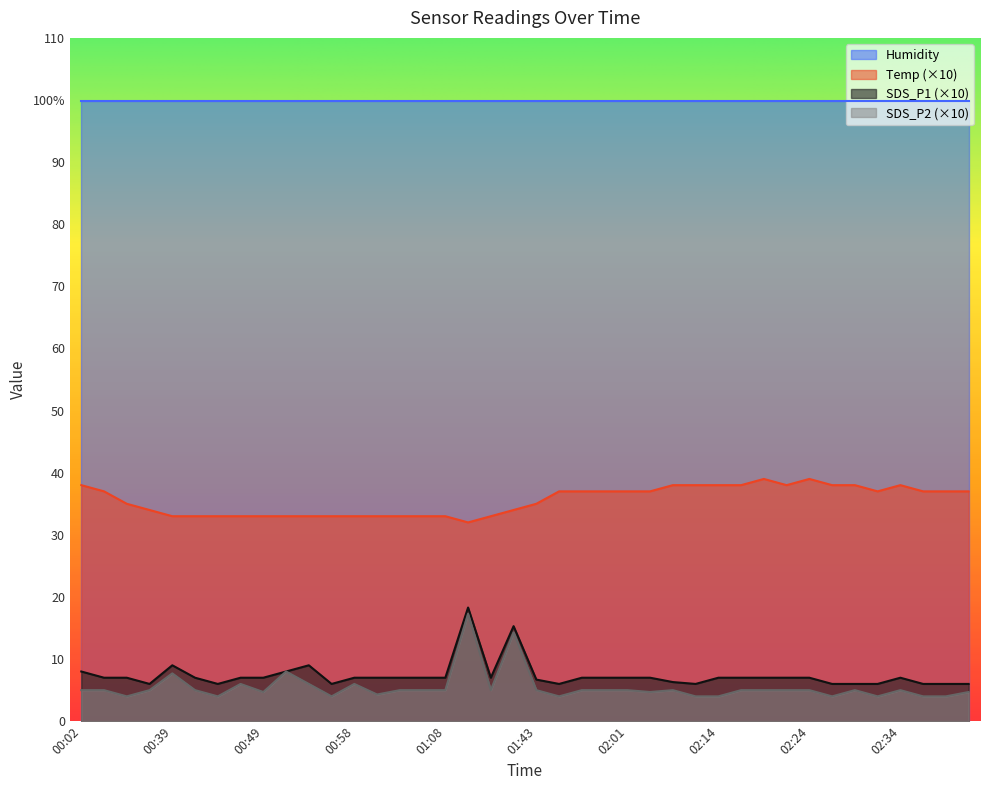

Is the value of SDS_P1 at 02:47 greater than the value of SDS_P2 at 02:03?

Yes